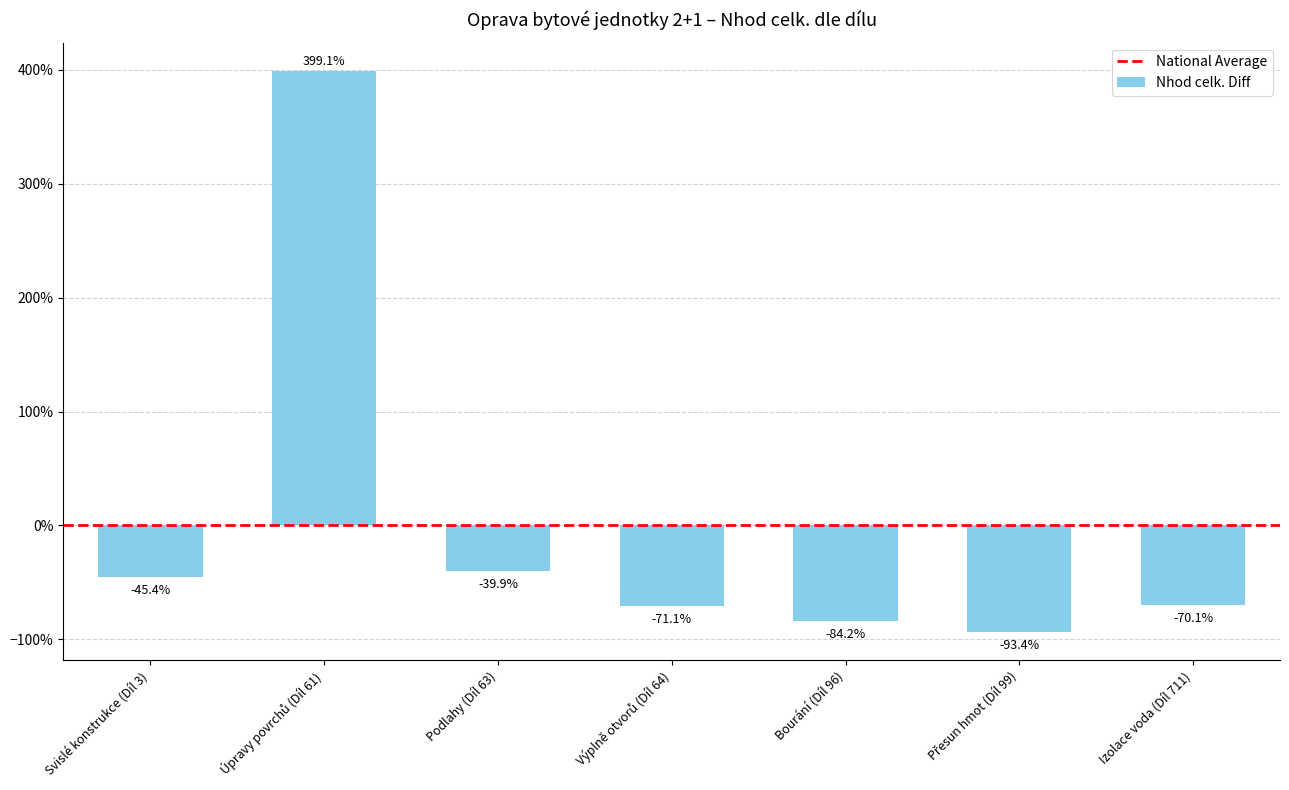

What is the minimum value shown in the chart?

-93.4